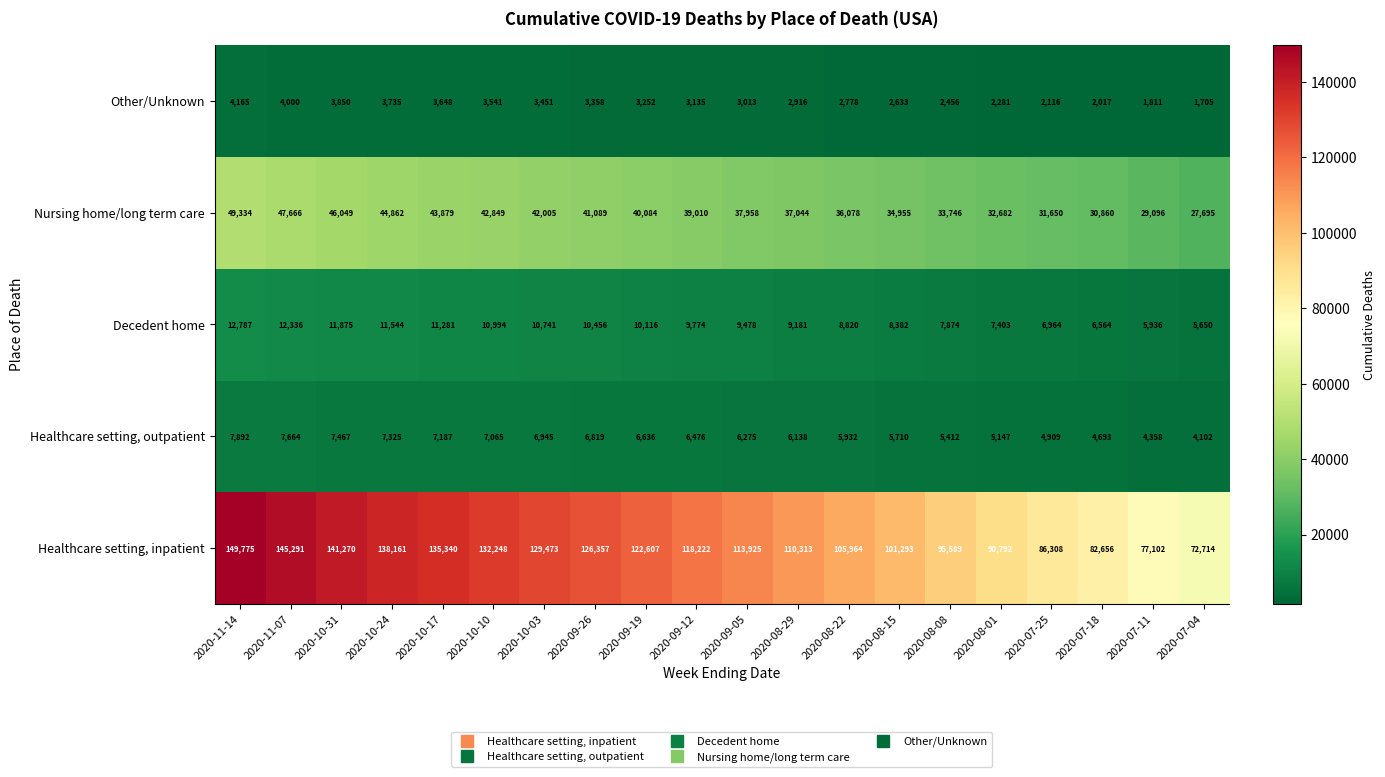

Between 2020-10-10 and 2020-08-15, which series saw the biggest shift?

Healthcare setting, inpatient